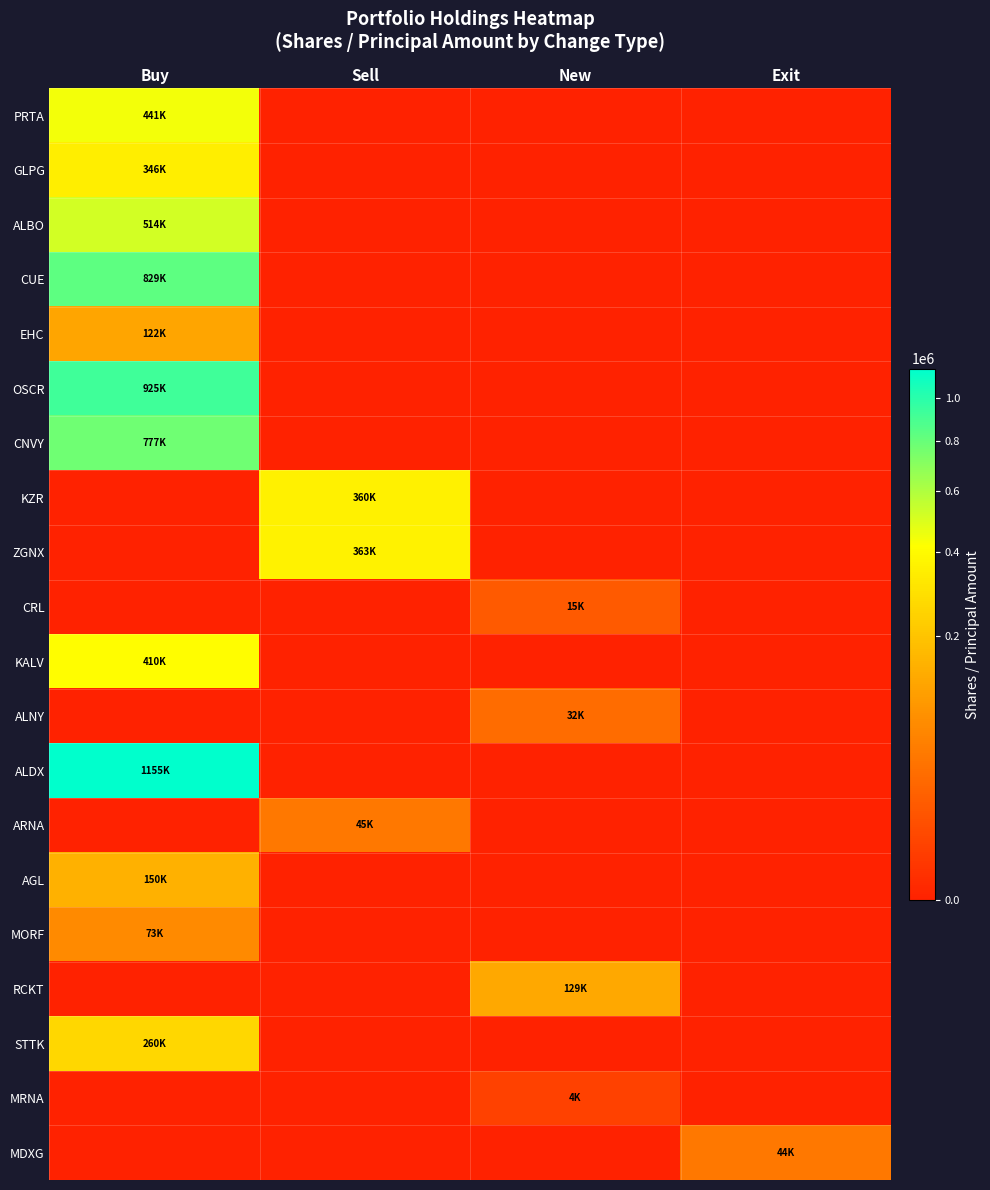

At which category is the sum across all series the highest?

Buy